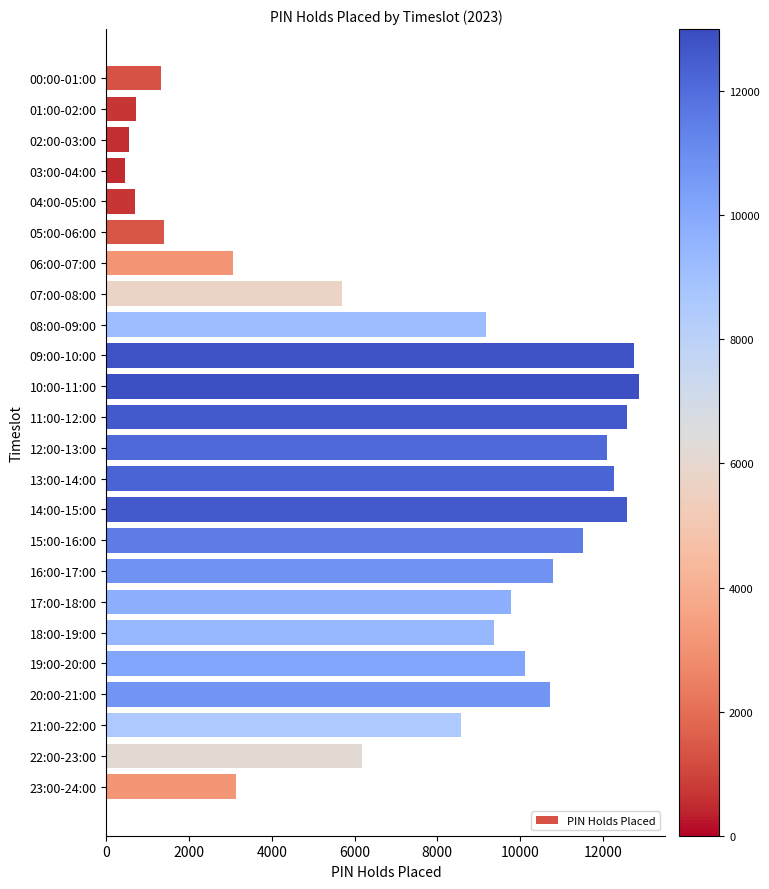

What is the label of the 22nd bar from the top?

21:00-22:00